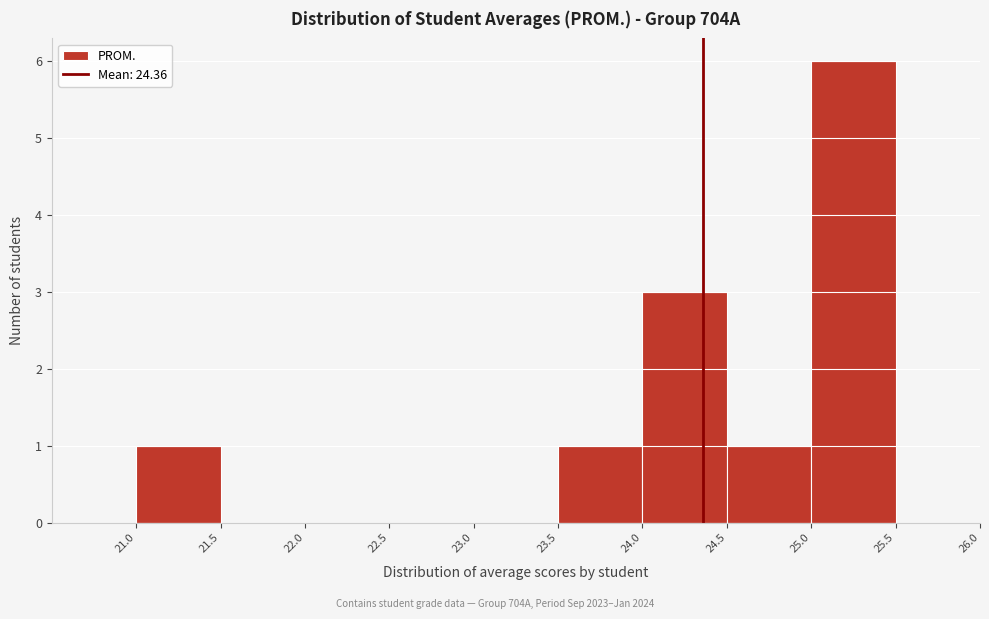

What is the height of the bar covering 25.0 to 25.5 on the x-axis? The values are not printed on the chart, so give them approximately, as read against the axis.

6